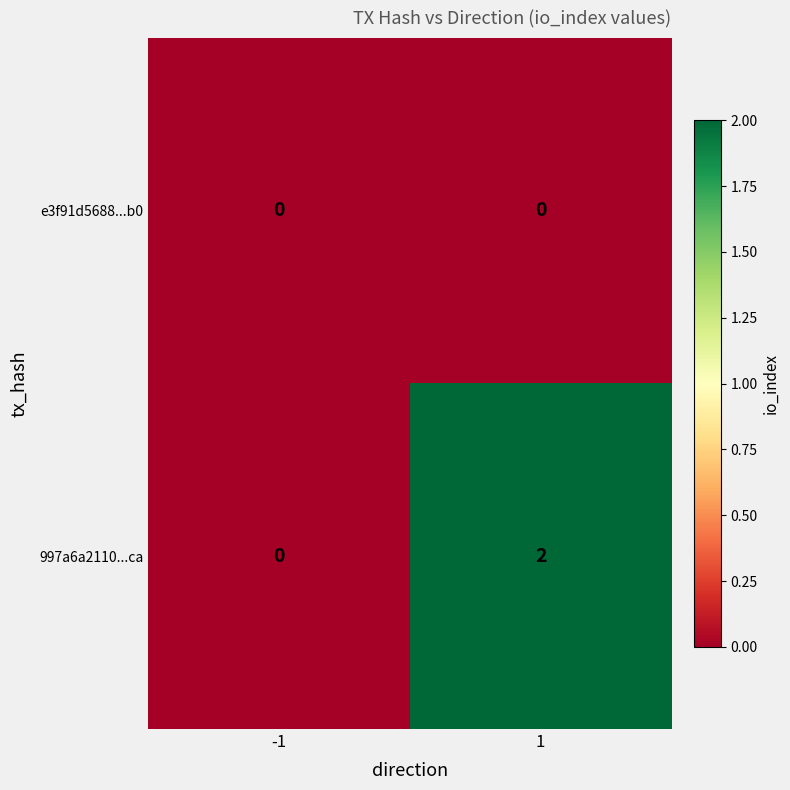

Which series changed the most between -1 and 1?

997a6a2110...ca